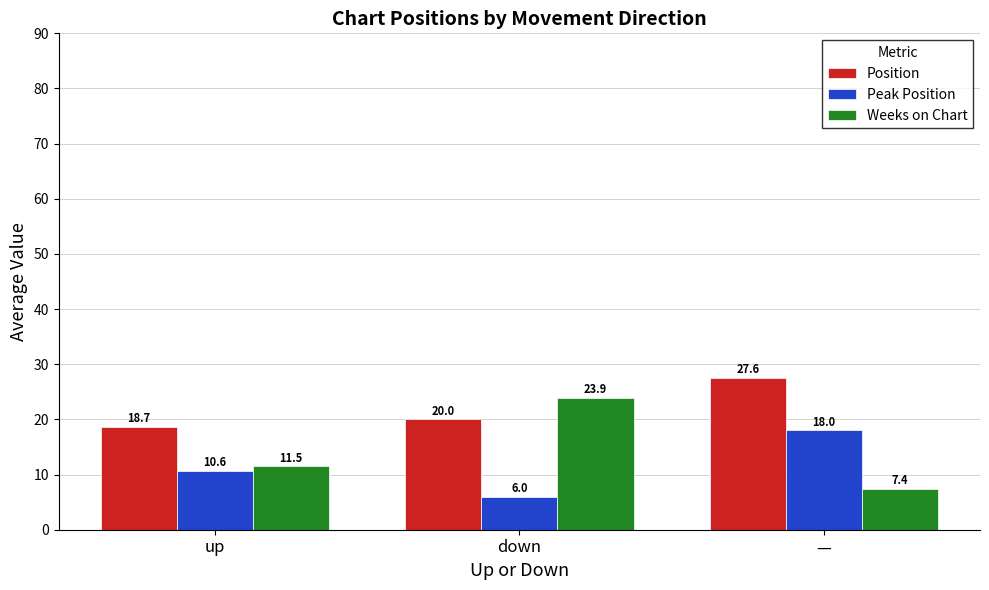

What is the value of the Position bar at the 3rd from the left?

27.6